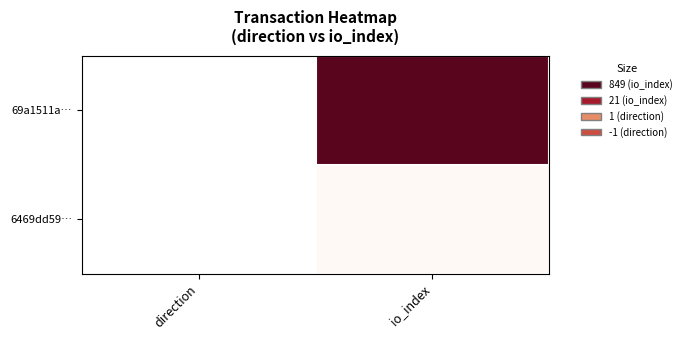

What is the maximum value shown in the chart?

849